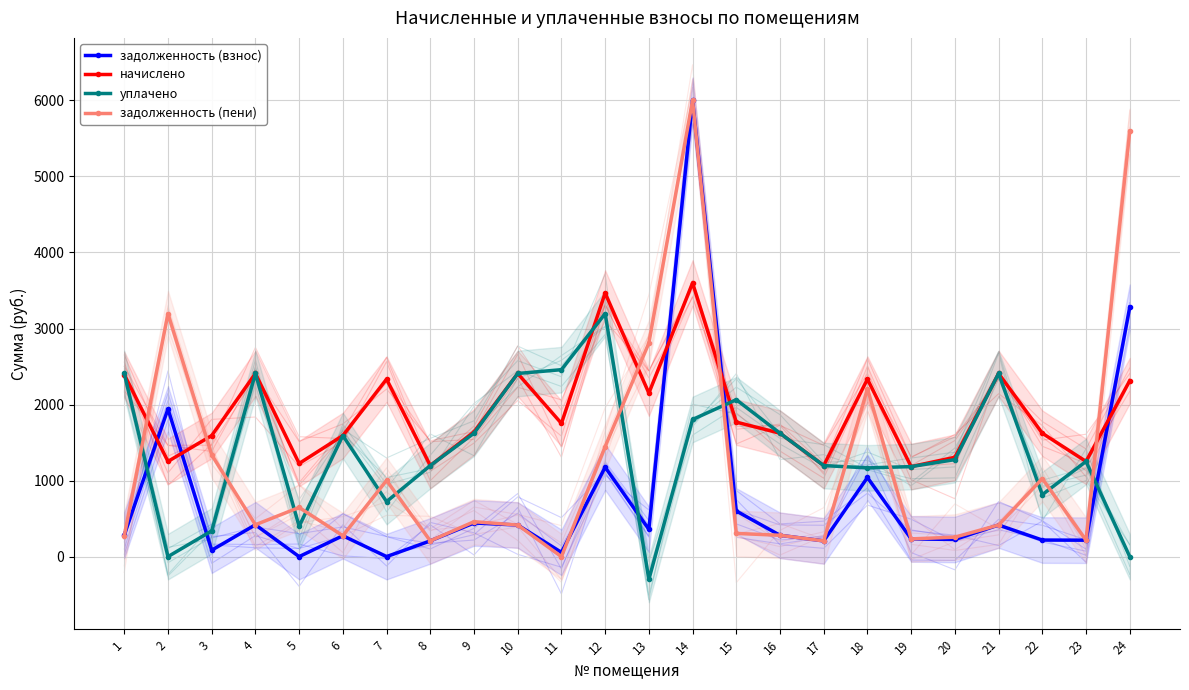

Reading left to right, what are all the values shown in this chart?

задолженность (взнос): 1=286.4	2=1942.8	3=84.5	4=418.9	5=0.0	6=274.7	7=0.0	8=207.1	9=442.4	10=415.6	11=56.2	12=1175.9	13=358.3	14=6000.0	15=600.1	16=280.5	17=206.6	18=1040.8	19=233.2	20=225.4	21=415.6	22=217.9	23=216.0	24=3279.1
начислено: 1=2395.0	2=1252.0	3=1592.2	4=2408.6	5=1224.7	6=1592.2	7=2333.8	8=1197.5	9=1639.7	10=2408.6	11=1752.1	12=3466.6	13=2150.0	14=3599.3	15=1769.0	16=1622.8	17=1197.5	18=2333.8	19=1183.9	20=1306.4	21=2408.6	22=1622.8	23=1252.0	24=2313.4
уплачено: 1=2408.6	2=0.0	3=338.6	4=2408.6	5=399.8	6=1592.2	7=723.6	8=1197.5	9=1622.8	10=2408.6	11=2458.5	12=3195.6	13=-300.6	14=1803.5	15=2063.9	16=1622.8	17=1197.5	18=1166.9	19=1183.9	20=1275.7	21=2408.6	22=814.8	23=1252.0	24=0.0
задолженность (пени): 1=272.8	2=3194.8	3=1338.0	4=418.9	5=646.5	6=274.7	7=1002.0	8=207.1	9=459.3	10=415.6	11=0.0	12=1447.0	13=2808.9	14=6000.0	15=305.2	16=280.5	17=206.6	18=2207.7	19=233.2	20=256.1	21=415.6	22=1025.8	23=216.0	24=5592.5